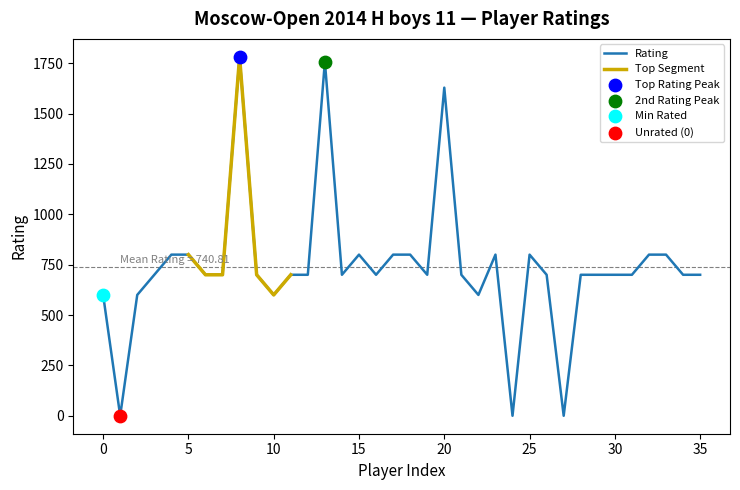

What is the maximum value for Rating?

1782